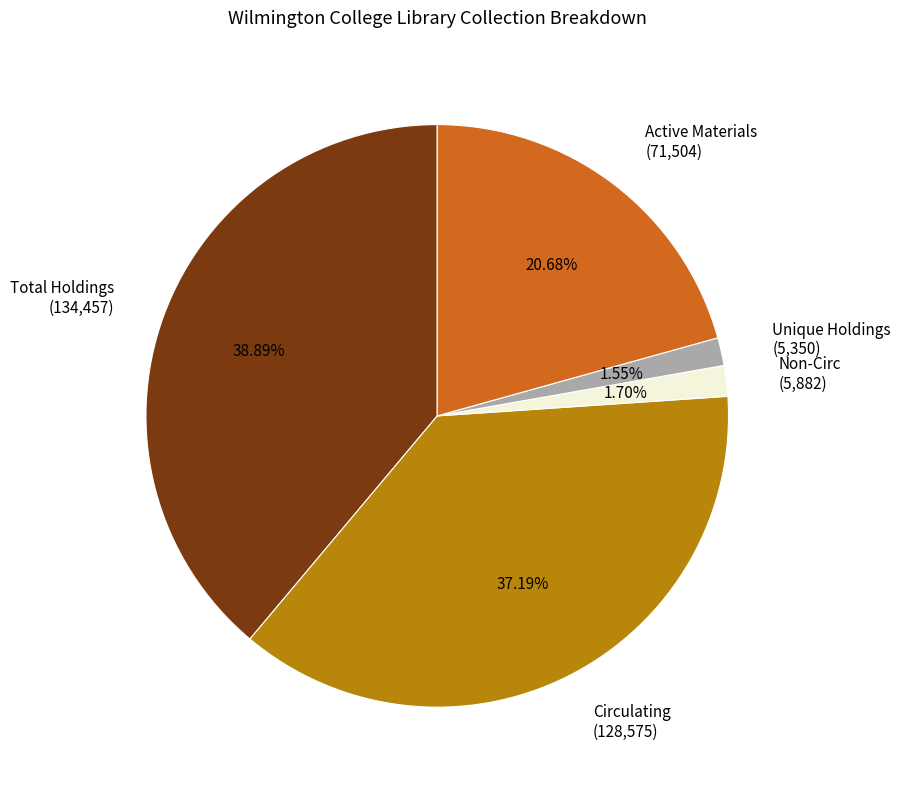

Count the number of slices in the pie.

5